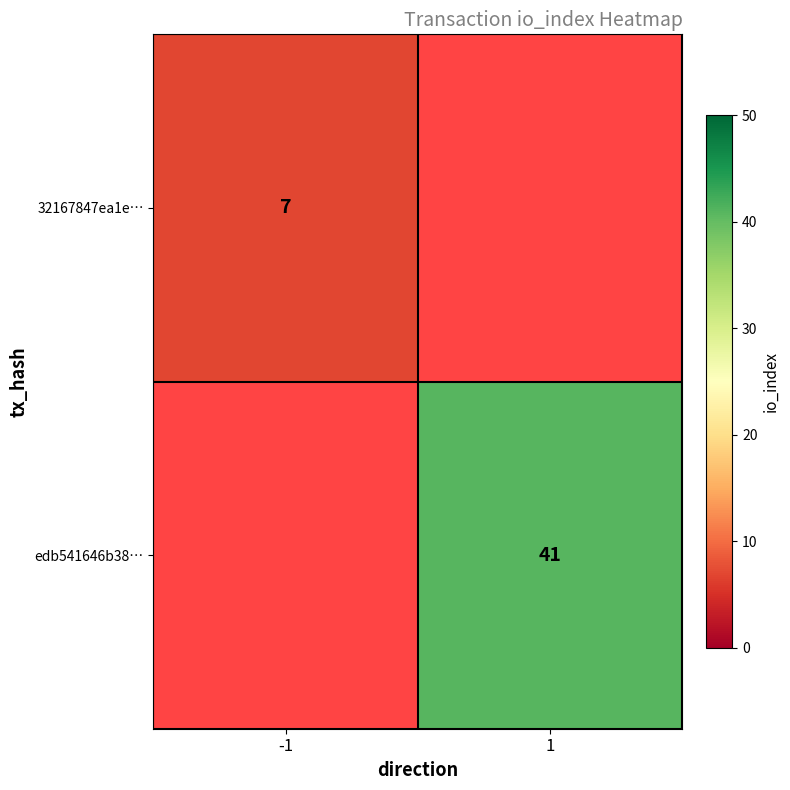

Between -1 and 1, which is larger?

1